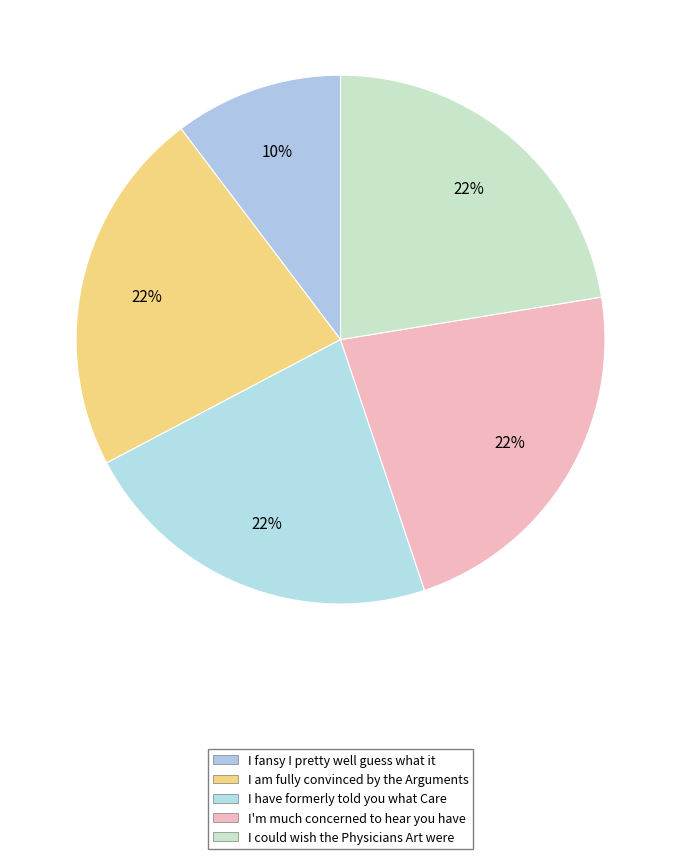

How many slices are in this pie chart?

5